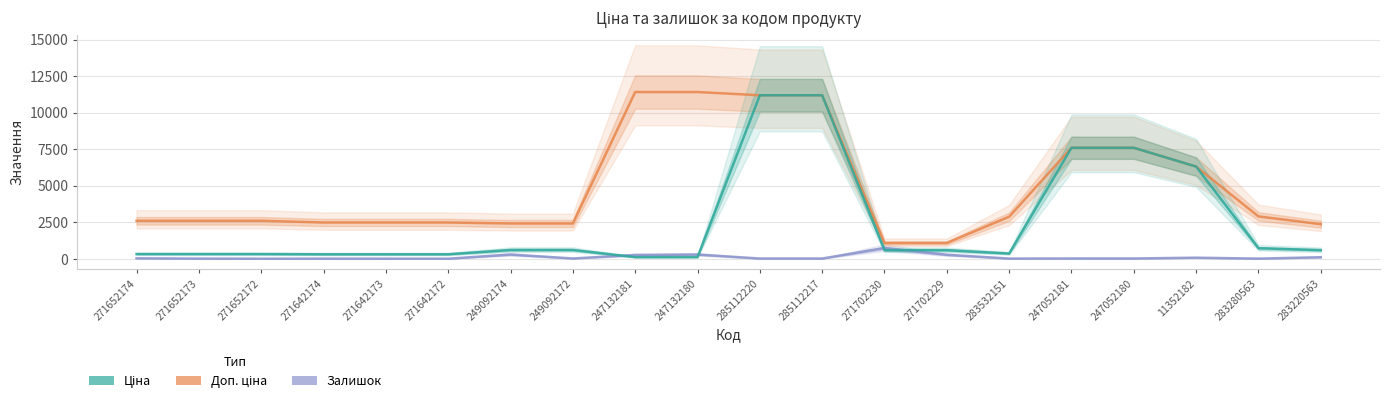

How many interior local valleys does the Ціна series have?

1